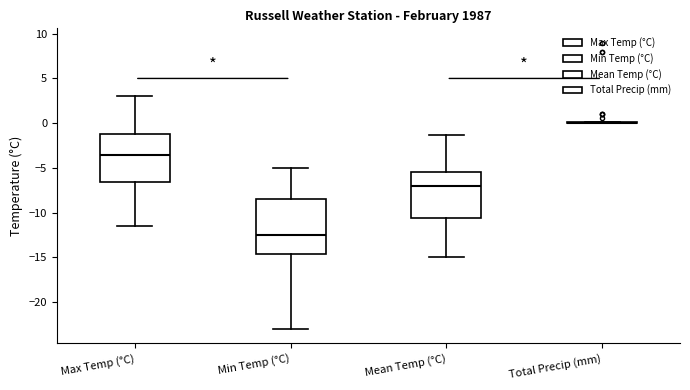

Reading left to right, read every box against the y-axis: the position of its median line, the range the box covers, and the ends of its whiskers. The values are not printed on the chart, so give them approximately, as read against the axis.

Max Temp (°C): median -3.5, box -6.5 to -1.0, whiskers -11.5 to 3.0
Min Temp (°C): median -12.5, box -14.5 to -8.5, whiskers -23.0 to -5.0
Mean Temp (°C): median -7.0, box -10.5 to -5.5, whiskers -15.0 to -1.5
Total Precip (mm): box collapsed to a line at 0.0, whiskers 0.0 to 0.0